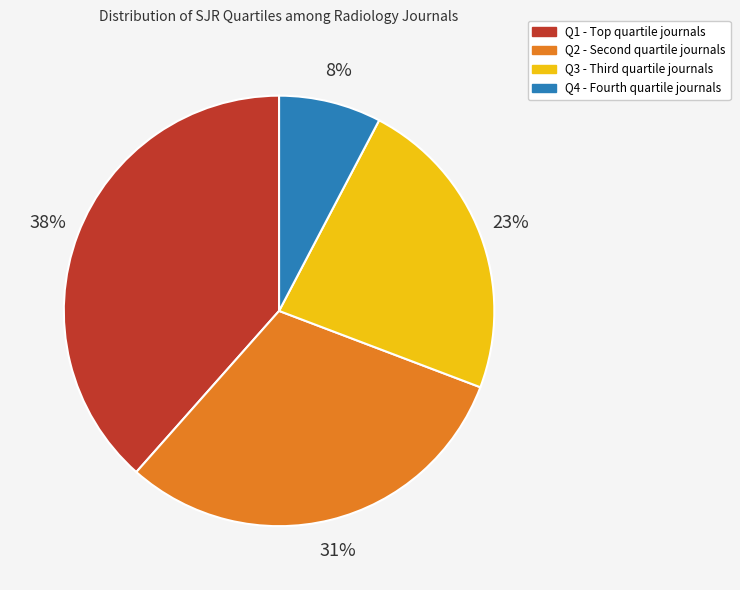

Does Q2 represent more than half of the total?

No